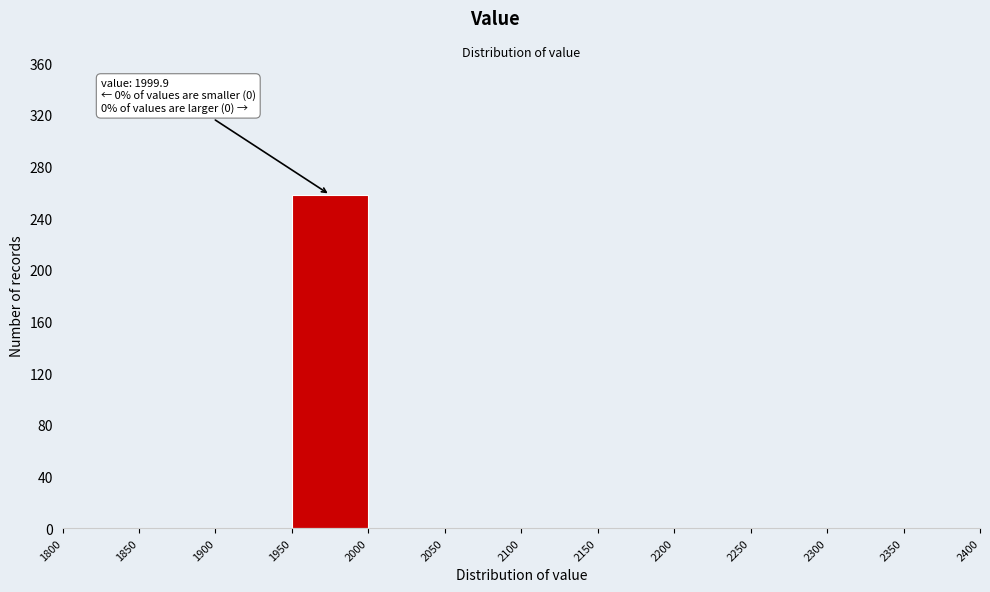

Which range on the x-axis has the tallest bar?

1950 to 2000